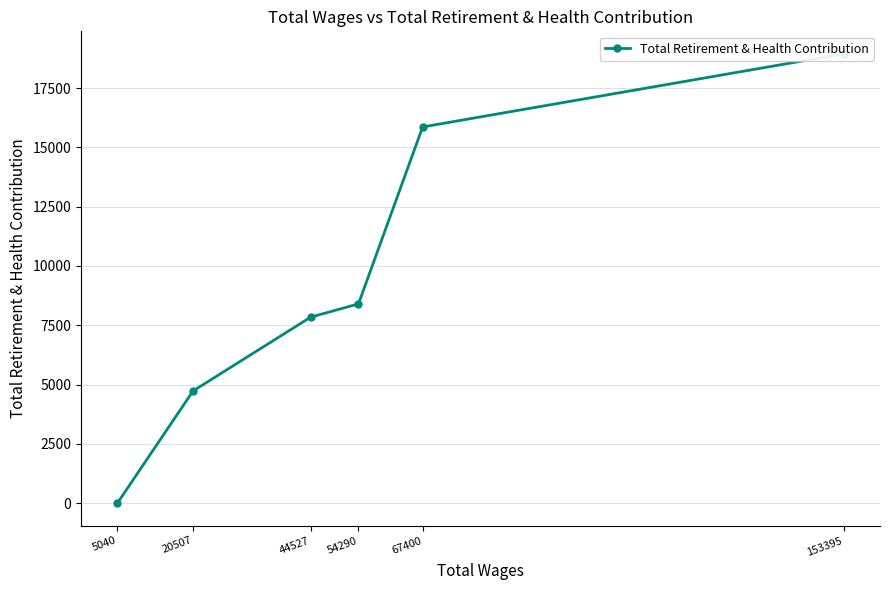

True or false: the data shows 6861 at 153395.

False